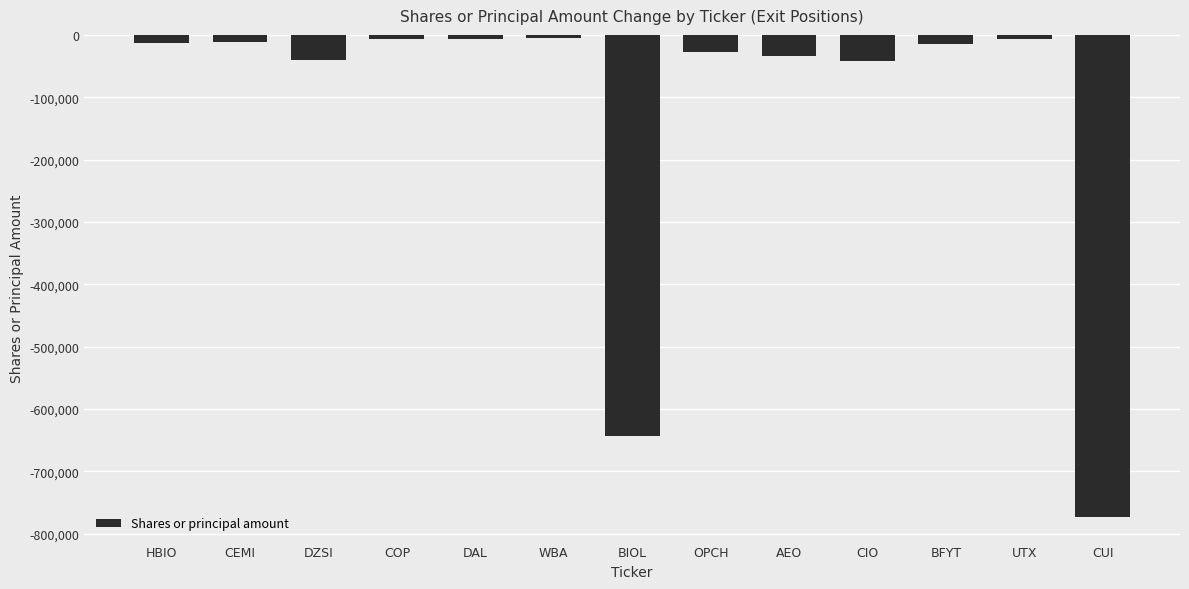

Where does the data first go above -15275?

HBIO